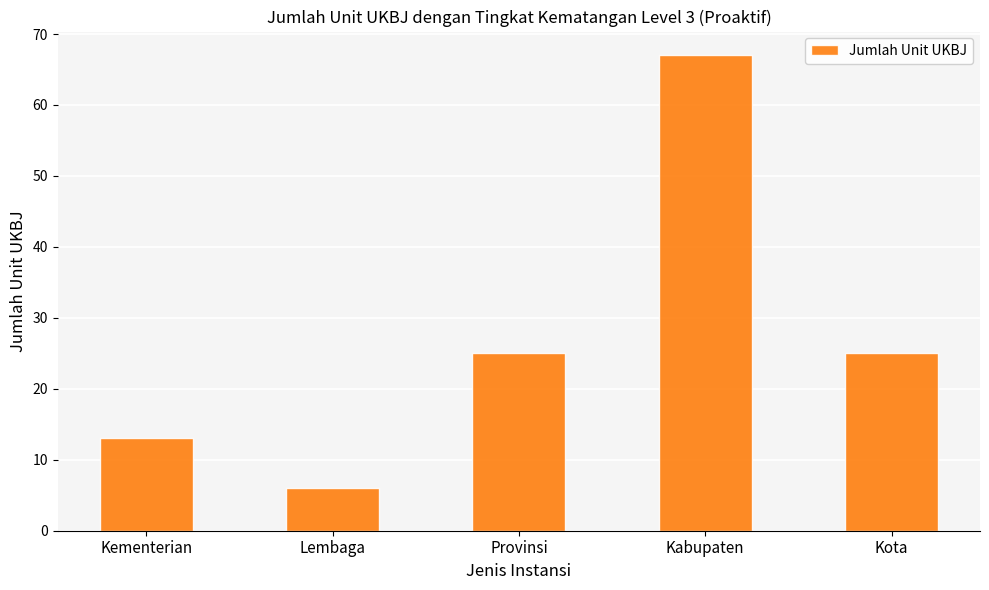

What position from the left is Provinsi?

3